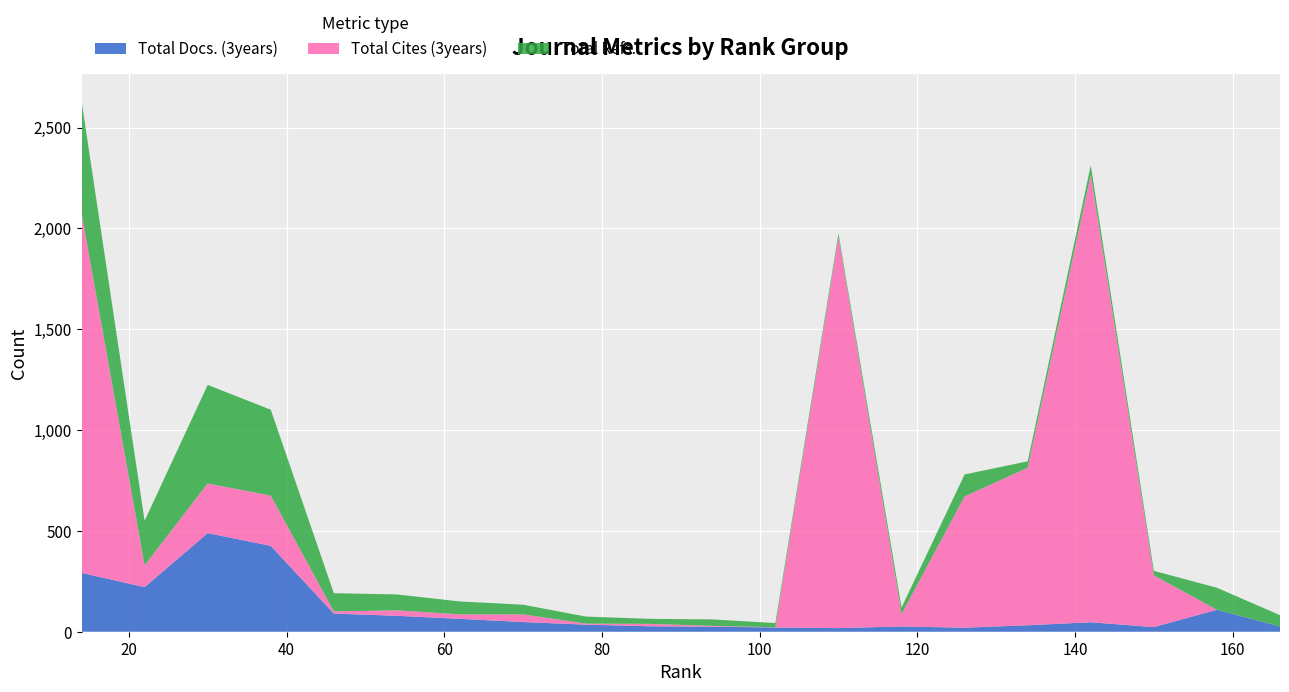

Reading right to left, transcribe all the data shown in this chart.

Total Docs. (3years): 26	109	23	47	32	20	26	18	21	25	27	35	48	64	79	90	426	489	221	292
Total Cites (3years): 0	0	256	2219	781	651	61	1939	1	4	12	5	38	22	27	11	249	246	108	1785
Total Refs.: 56	109	23	47	32	109	33	18	21	32	25	35	48	64	79	90	426	489	221	555